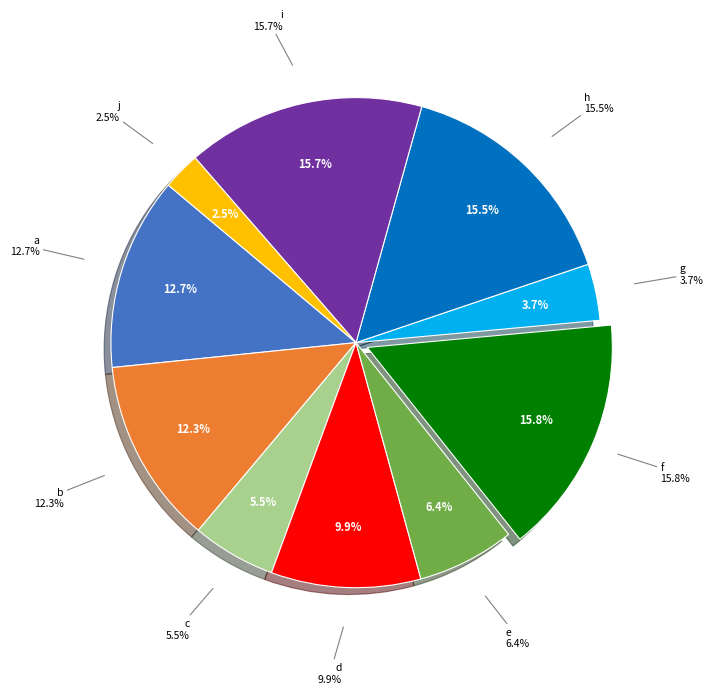

Rank the categories by value from highest to lowest.

f, i, h, a, b, d, e, c, g, j